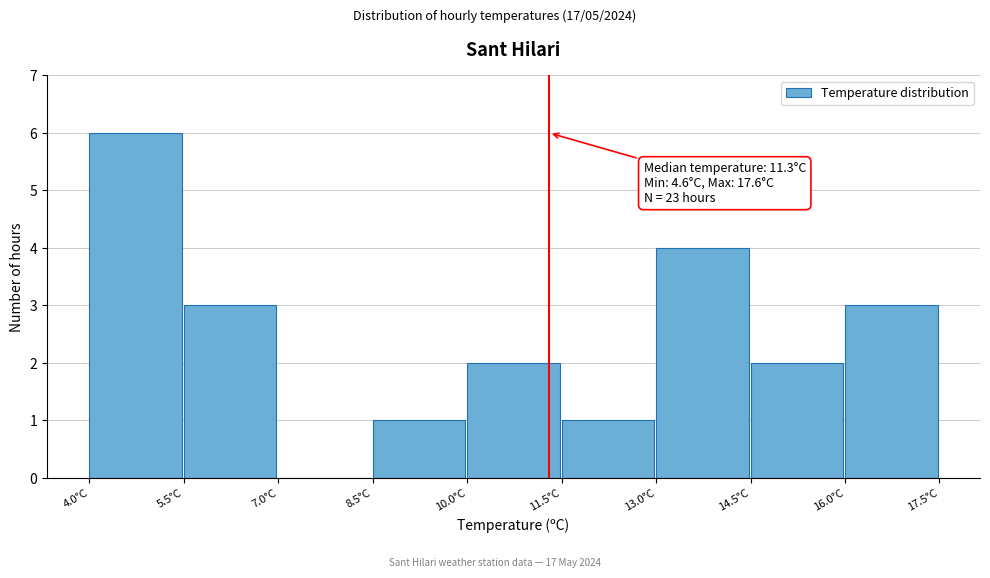

Over which range of the x-axis is the bar tallest?

4.0 to 5.5